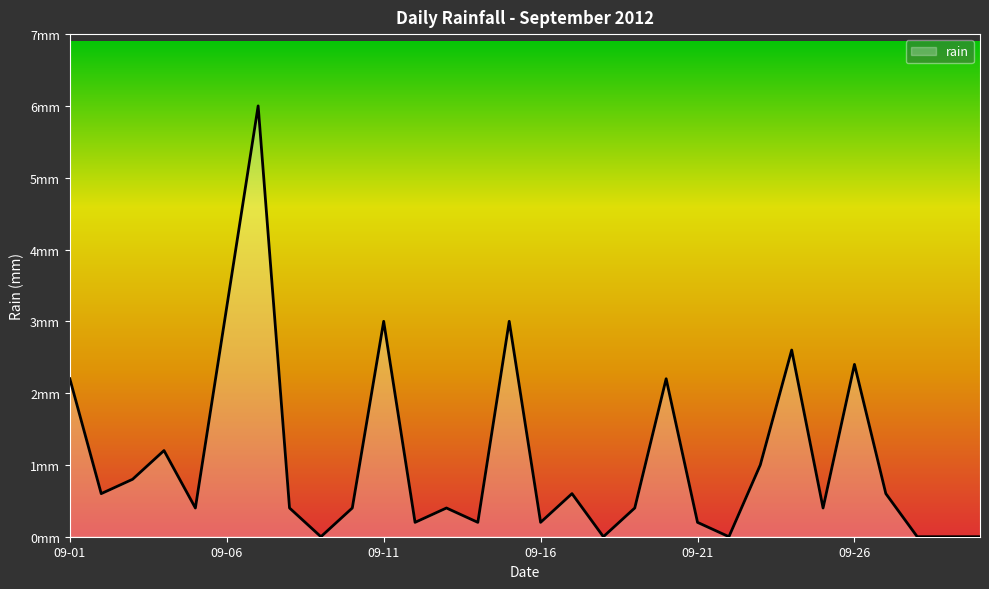

How many points are higher than both their immediate neighbors (excluding endpoints)?

9